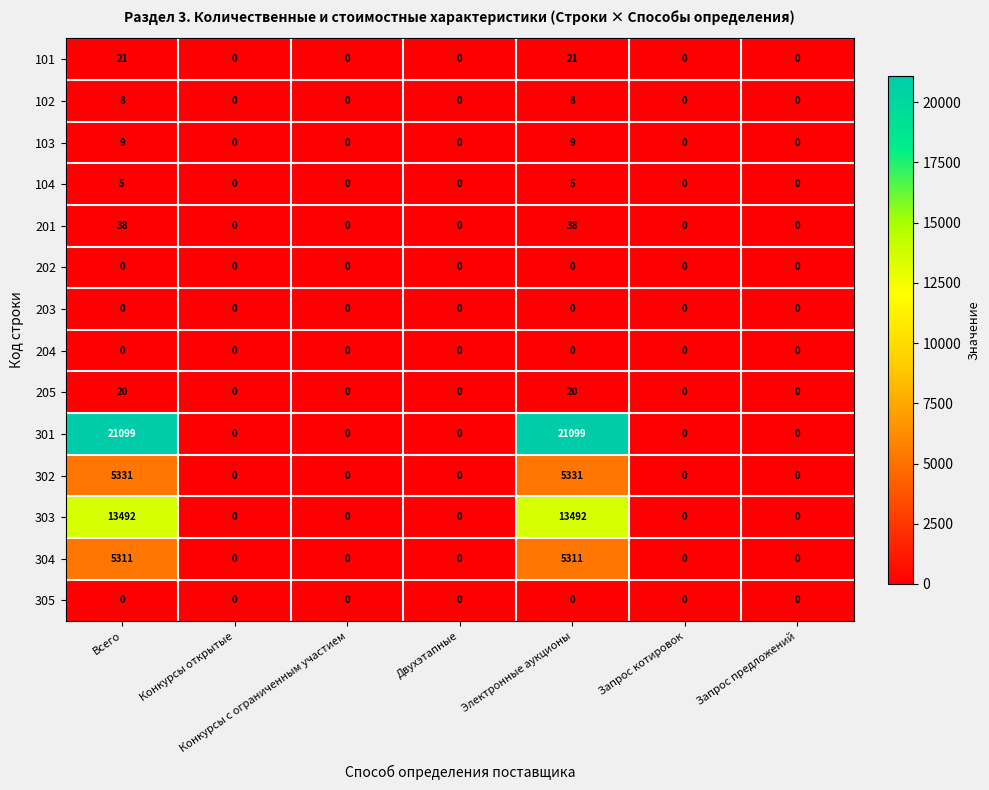

What is the maximum value shown in the chart?

21099